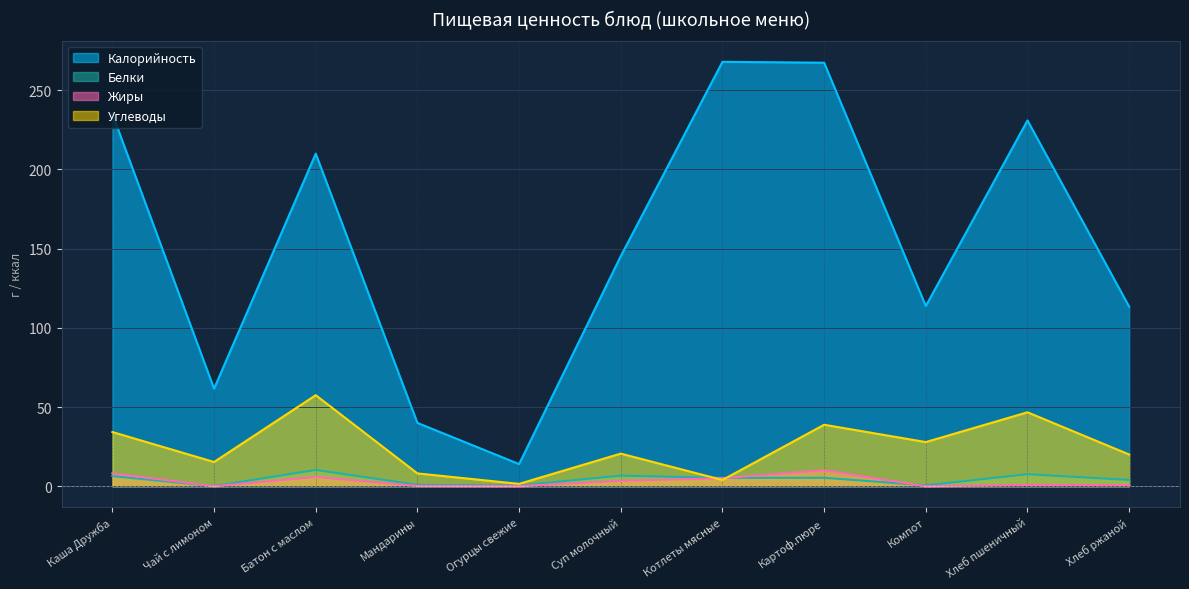

True or false: Углеводы and Калорийность intersect in this chart.

False